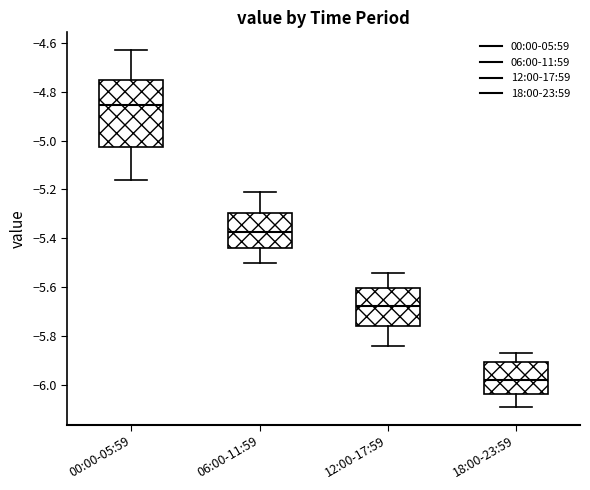

Reading left to right, read every box against the y-axis: the position of its median line, the range the box covers, and the ends of its whiskers. The values are not printed on the chart, so give them approximately, as read against the axis.

00:00-05:59: median -4.86, box -5.02 to -4.76, whiskers -5.16 to -4.62
06:00-11:59: median -5.38, box -5.44 to -5.30, whiskers -5.50 to -5.20
12:00-17:59: median -5.68, box -5.76 to -5.60, whiskers -5.84 to -5.54
18:00-23:59: median -5.98, box -6.04 to -5.90, whiskers -6.08 to -5.86